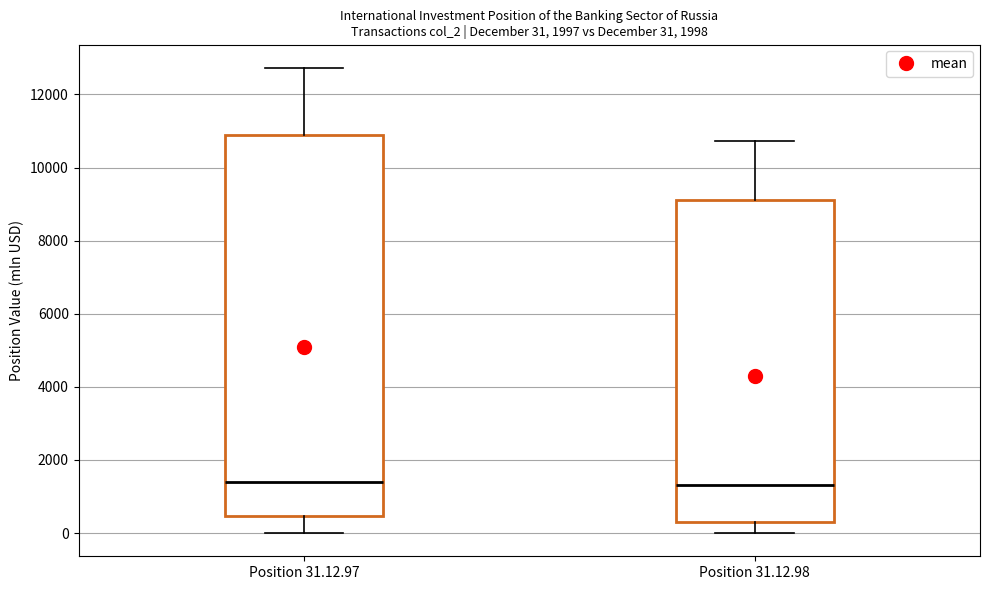

Comparing the boxes themselves (not the whiskers), which one is the tallest?

Position 31.12.97